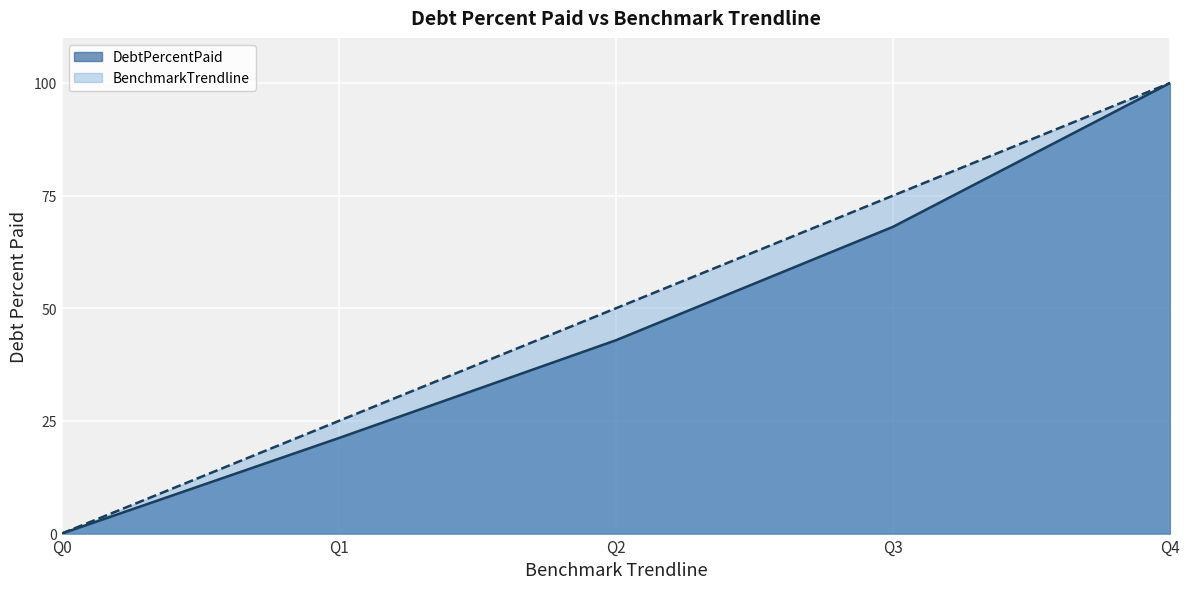

What is the sum of all DebtPercentPaid values?

232.2